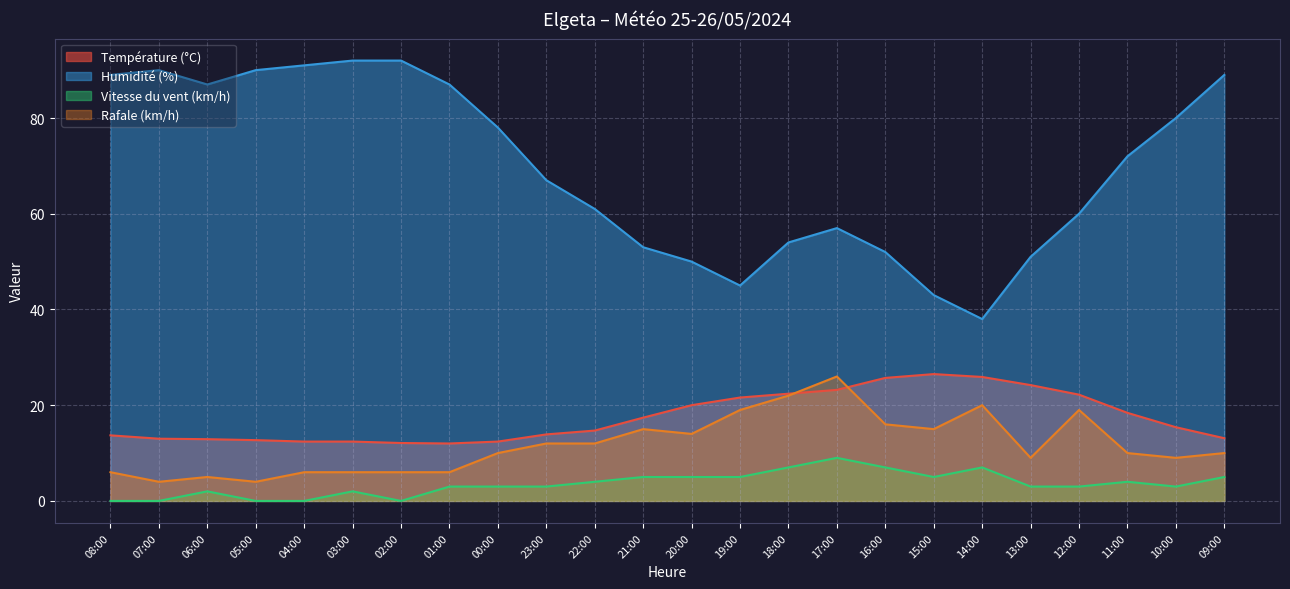

Which label corresponds to the smallest value in the chart?

08:00